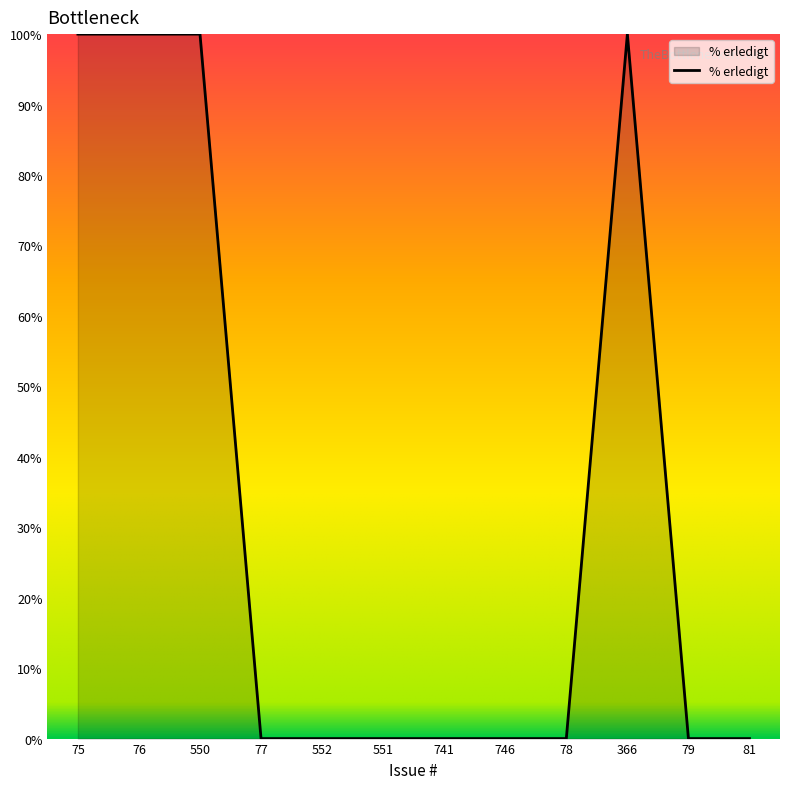

What is the difference between the second highest and minimum values?

100